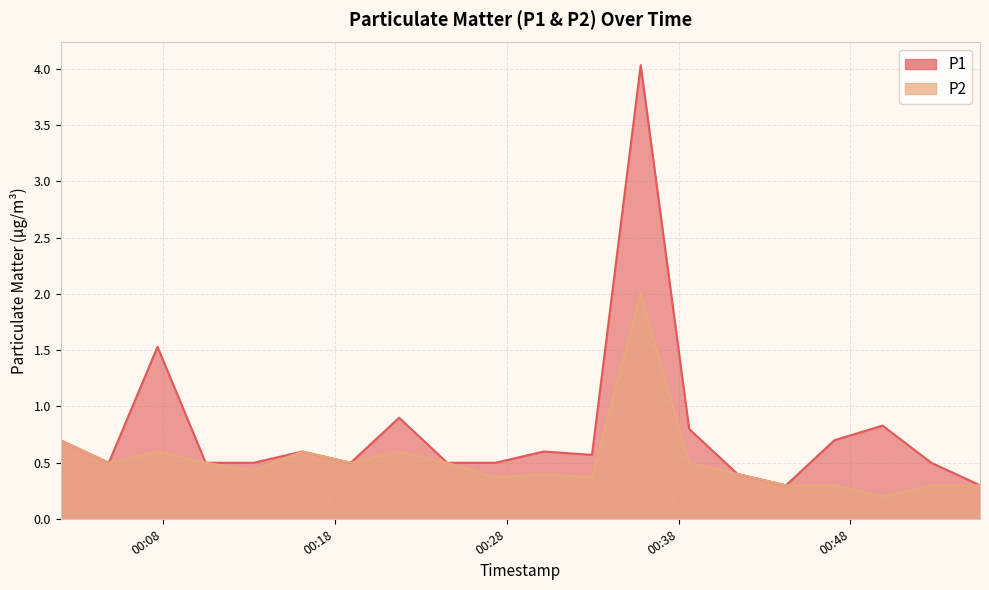

What are all the series names shown in the legend?

P1, P2